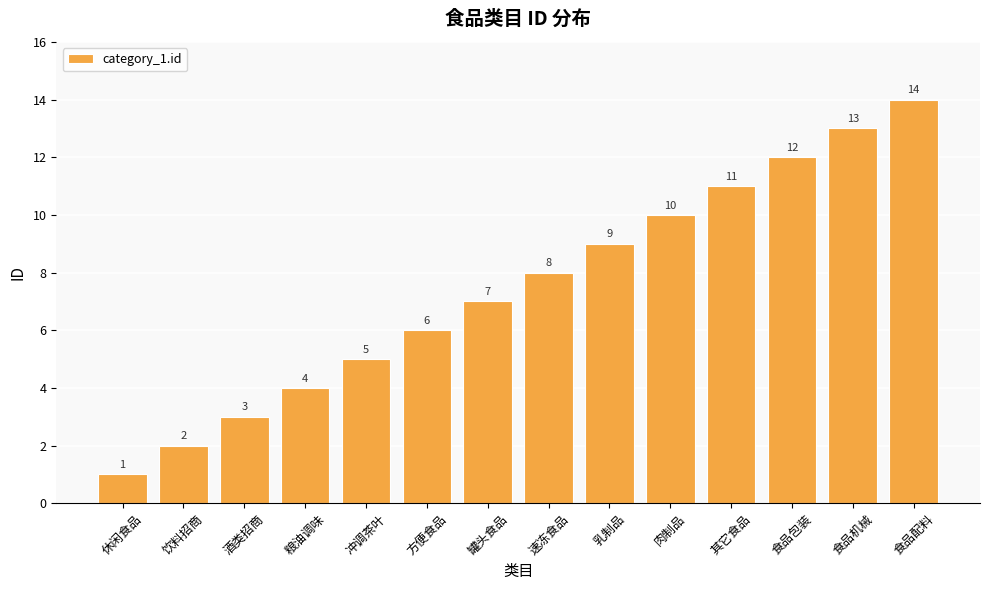

How many bars are there in total?

14